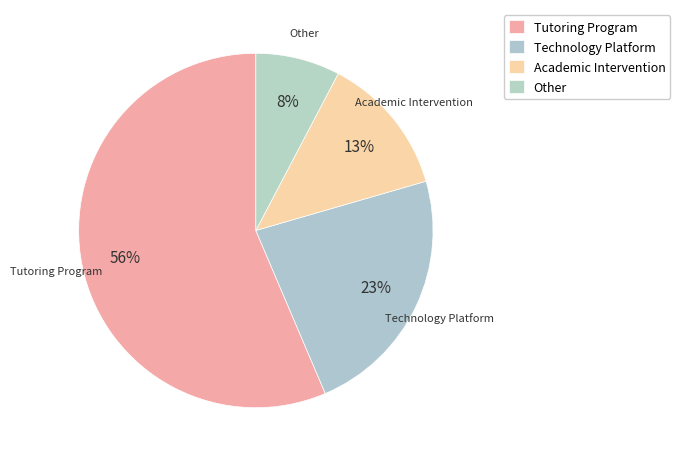

True or false: Tutoring Program accounts for 56% of the total.

True